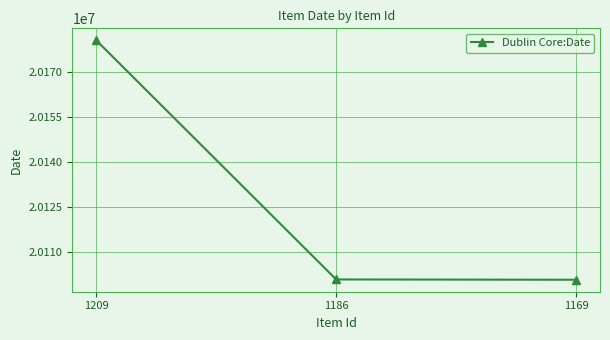

Read the value at 1209, to the nearest 10.

20180500